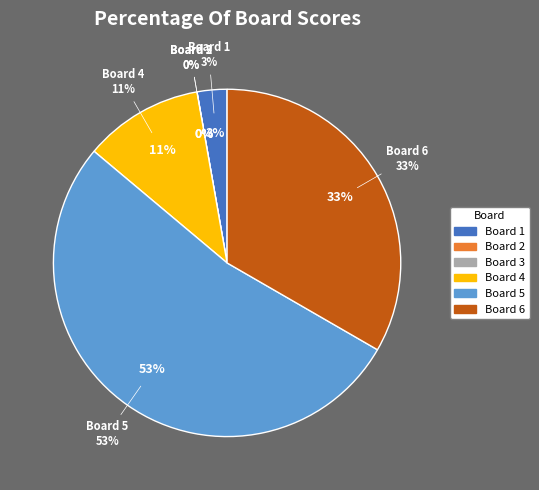

The 4 slice represents 11% of the pie. True or false?

True